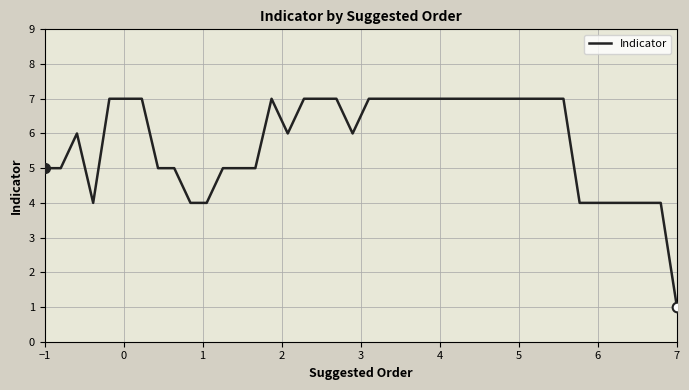

Does the chart display data point markers on the line(s)?

No